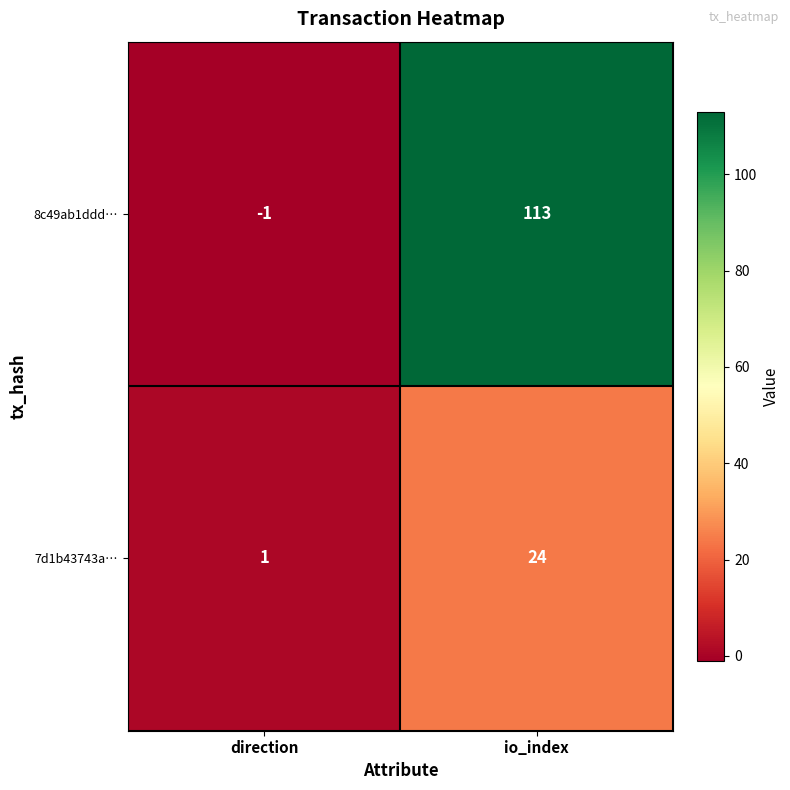

Is it true that 7d1b43743a… equals 39 at io_index?

False